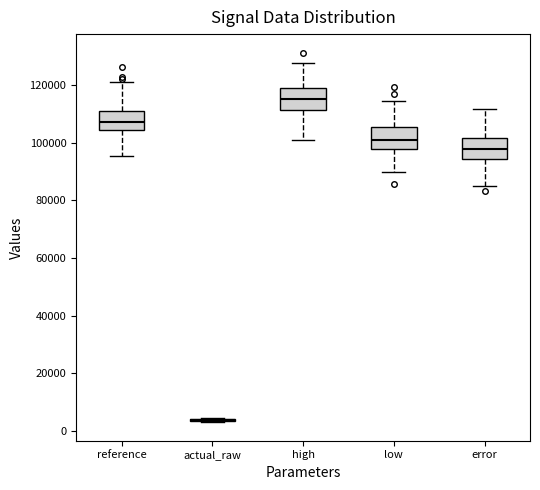

Reading left to right, read every box against the y-axis: the position of its median line, the range the box covers, and the ends of its whiskers. The values are not printed on the chart, so give them approximately, as read against the axis.

reference: median 108000, box 104000 to 112000, whiskers 96000 to 122000
actual_raw: box collapsed to a line at 4000, whiskers 2000 to 4000
high: median 116000, box 112000 to 120000, whiskers 100000 to 128000
low: median 100000, box 98000 to 106000, whiskers 90000 to 114000
error: median 98000, box 94000 to 102000, whiskers 86000 to 112000